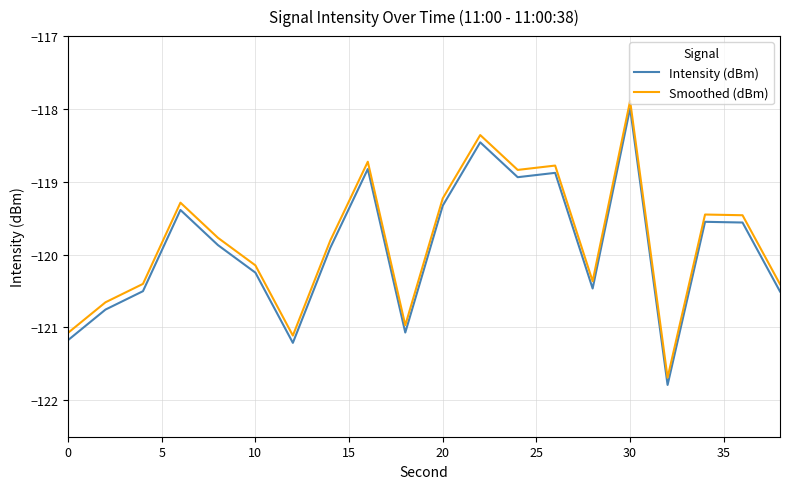

What is the maximum value shown in the chart?

-117.9